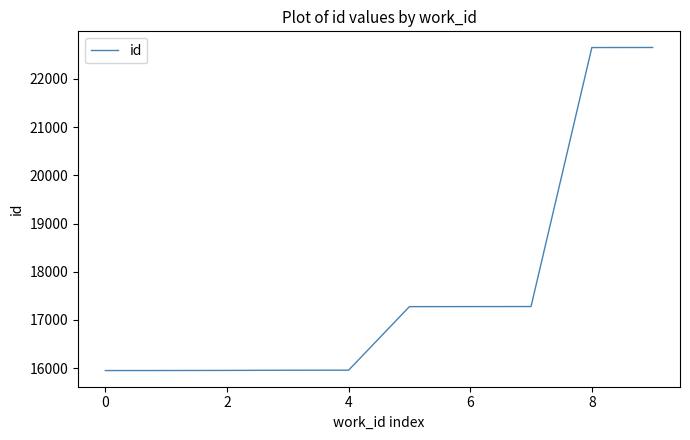

What is the maximum value shown in the chart?

22654